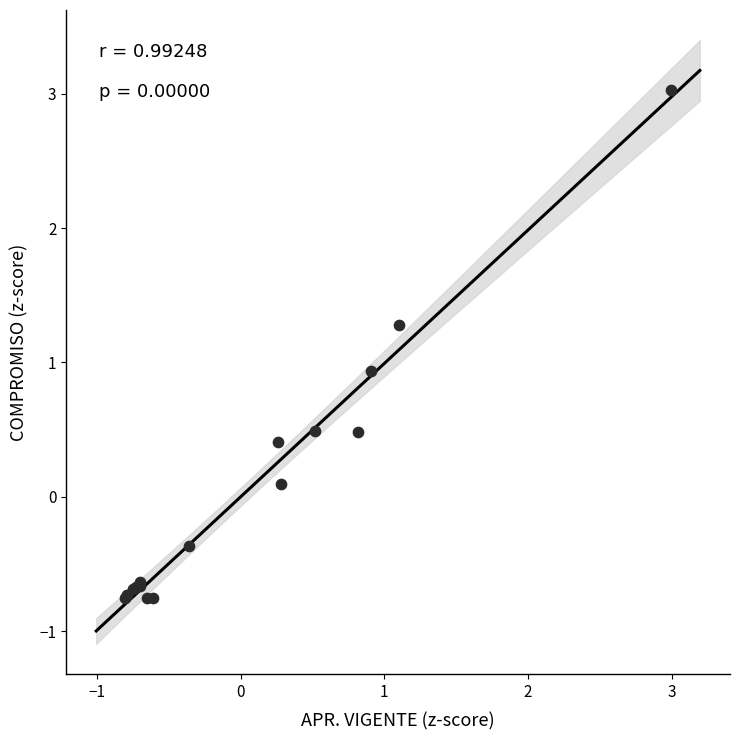

What Y value in the scatter plot is closest to 1?

0.9